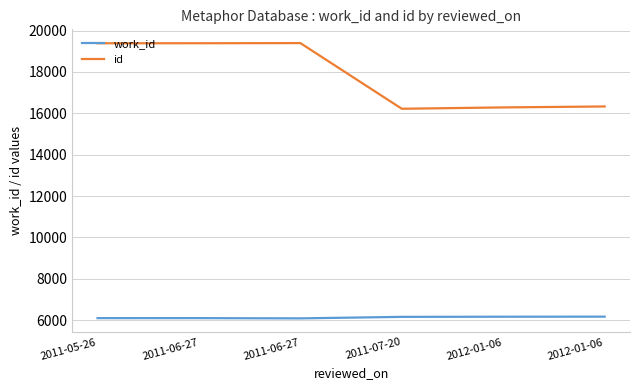

What are all the series names shown in the legend?

work_id, id